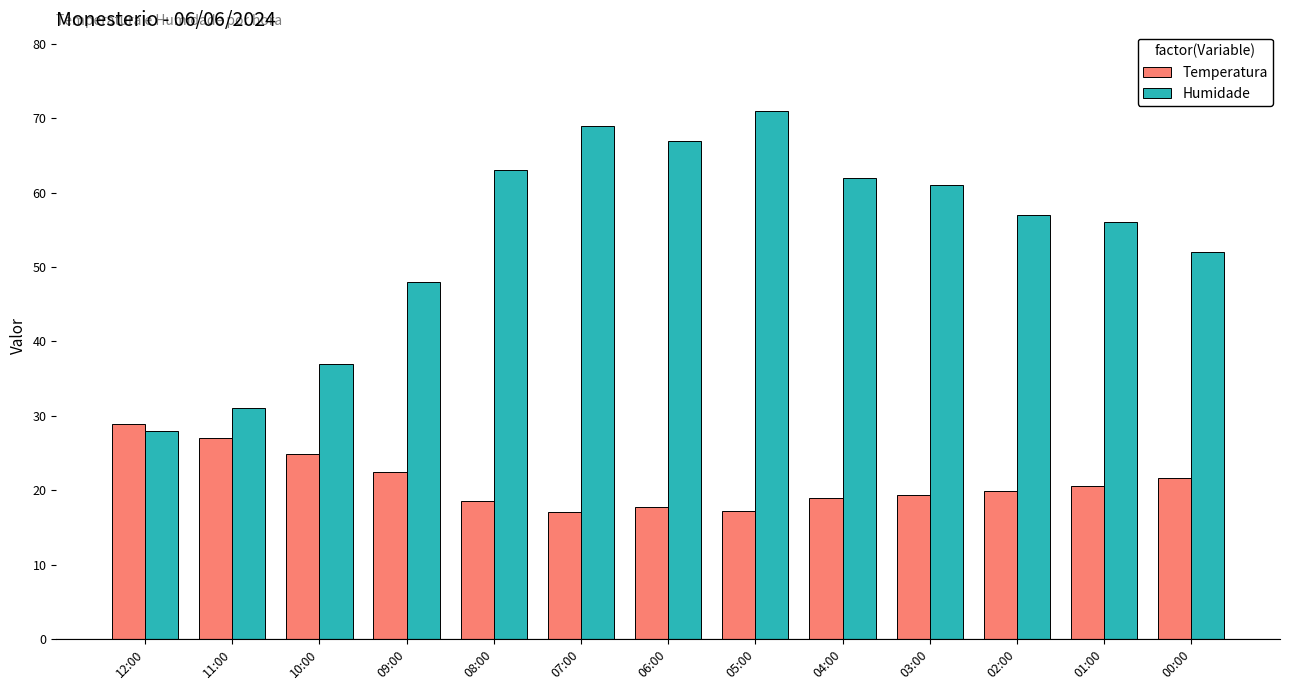

What is the approximate value of Temperatura at 06:00?

17.7